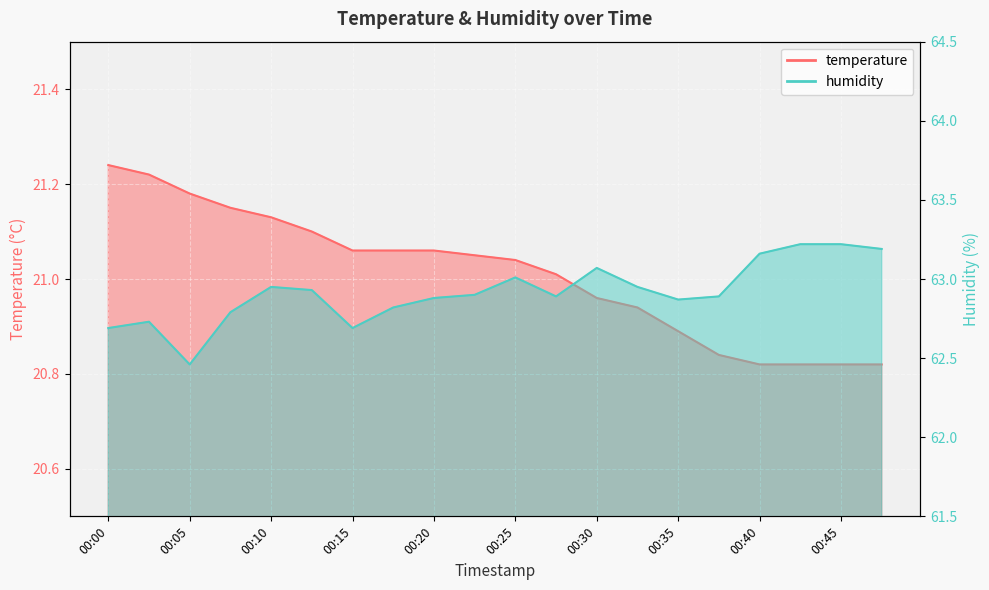

Read the temperature value at 00:05.

21.2